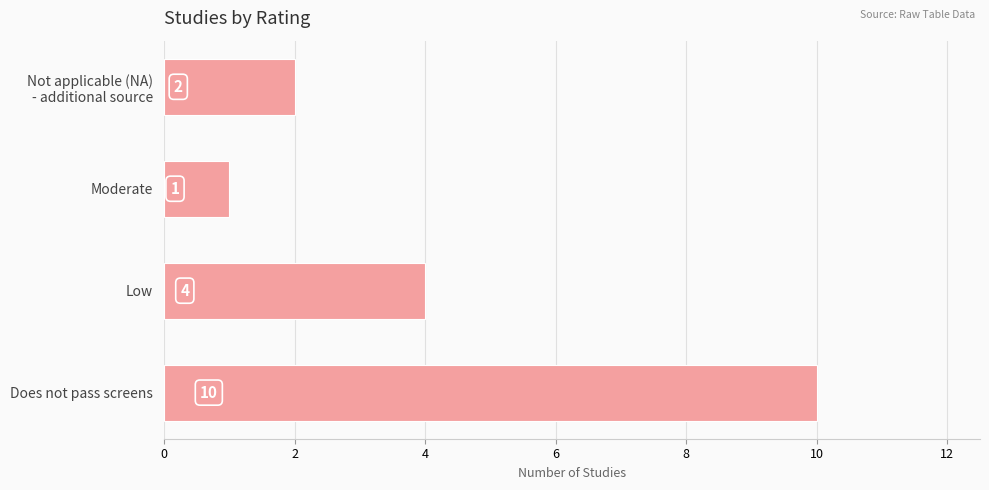

What is the average value?

4